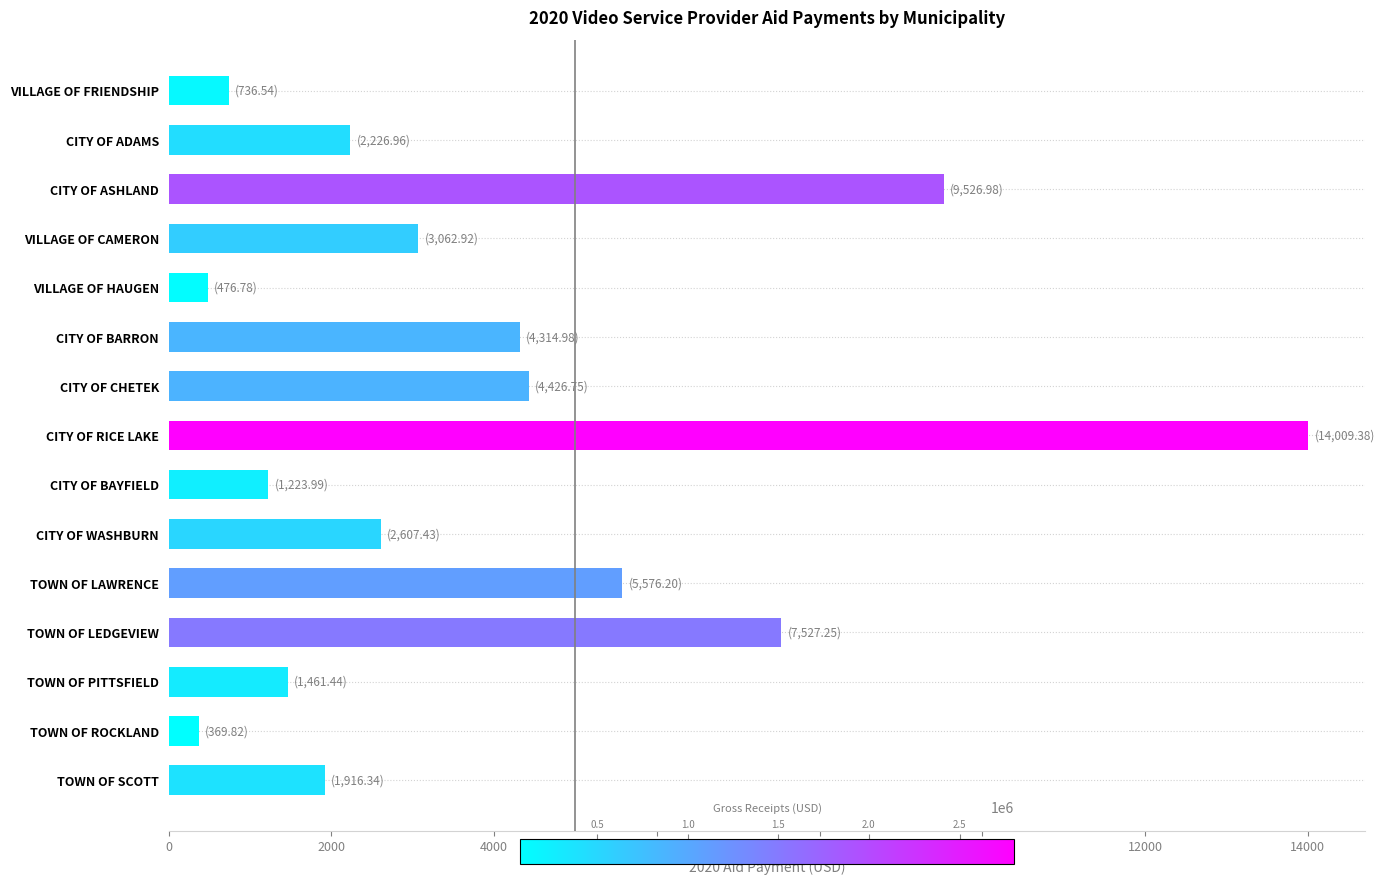

The value at TOWN OF SCOTT is 1916.3. True or false?

True